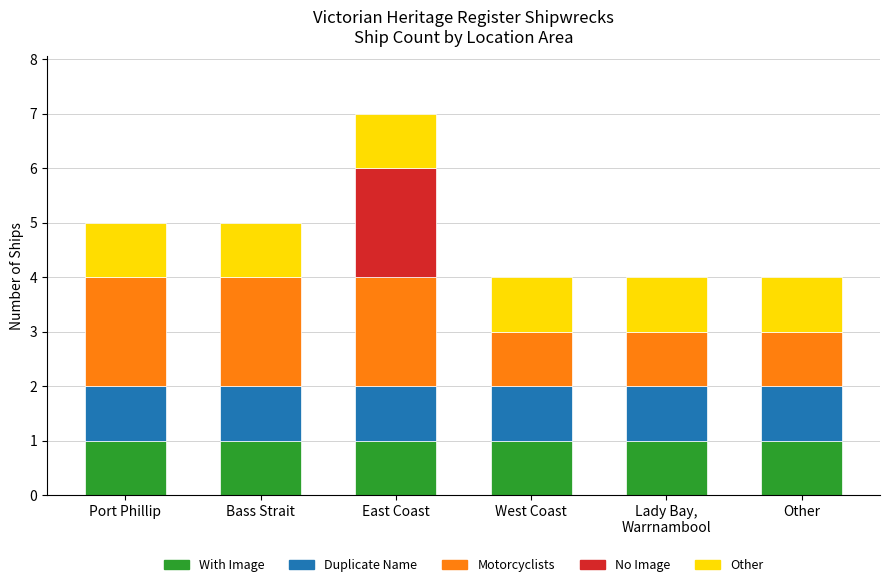

At which category is the sum across all series the highest?

East Coast